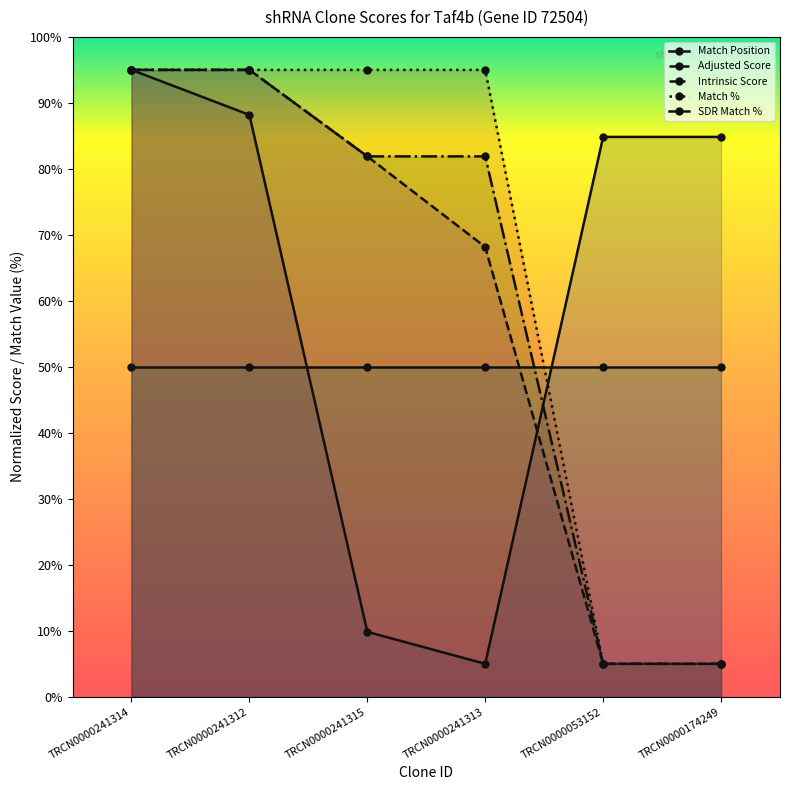

Reading left to right, list all the values displayed in this chart.

Match Position: TRCN0000241314=95.0	TRCN0000241312=88.2	TRCN0000241315=9.8	TRCN0000241313=5.0	TRCN0000053152=84.8	TRCN0000174249=84.8
Adjusted Score: TRCN0000241314=95.0	TRCN0000241312=95.0	TRCN0000241315=81.9	TRCN0000241313=68.2	TRCN0000053152=5.0	TRCN0000174249=5.0
Intrinsic Score: TRCN0000241314=95.0	TRCN0000241312=95.0	TRCN0000241315=81.9	TRCN0000241313=81.9	TRCN0000053152=5.0	TRCN0000174249=5.0
Match %: TRCN0000241314=95.0	TRCN0000241312=95.0	TRCN0000241315=95.0	TRCN0000241313=95.0	TRCN0000053152=5.0	TRCN0000174249=5.0
SDR Match %: TRCN0000241314=50.0	TRCN0000241312=50.0	TRCN0000241315=50.0	TRCN0000241313=50.0	TRCN0000053152=50.0	TRCN0000174249=50.0